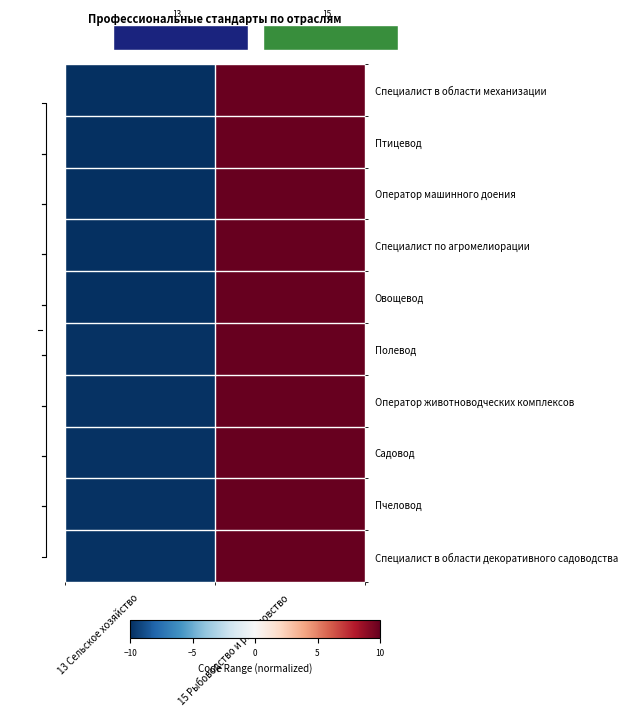

What is the difference between the Специалист в области декоративного садоводства values at 15 Рыбоводство и рыболовство and 13 Сельское хозяйство?

19.9